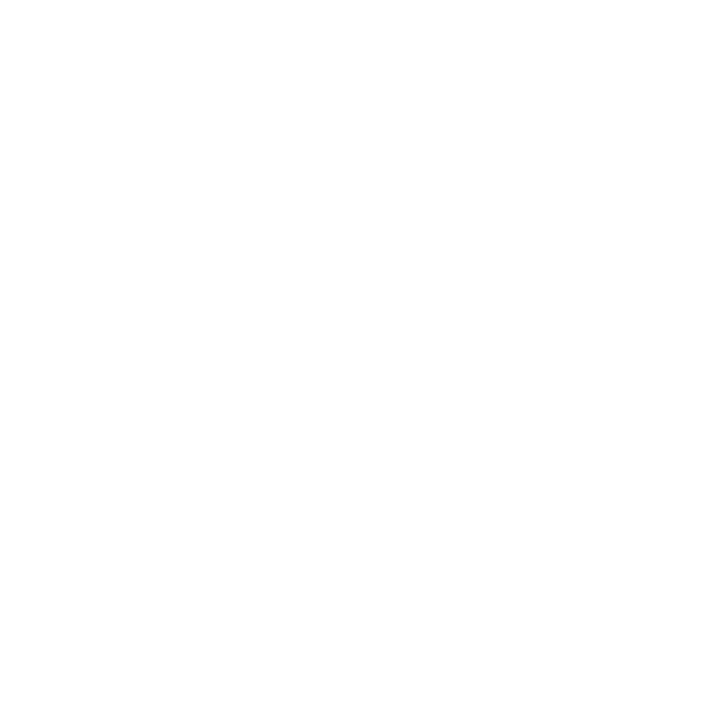

True or false: Q3_Q4 accounts for 72% of the total.

False